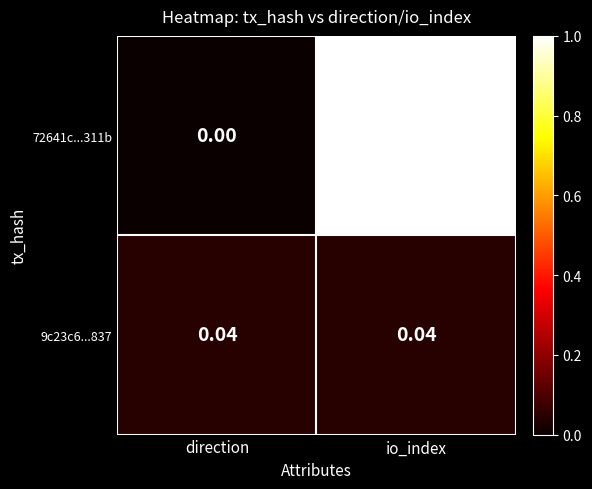

At how many categories does at least one series exceed 0?

2